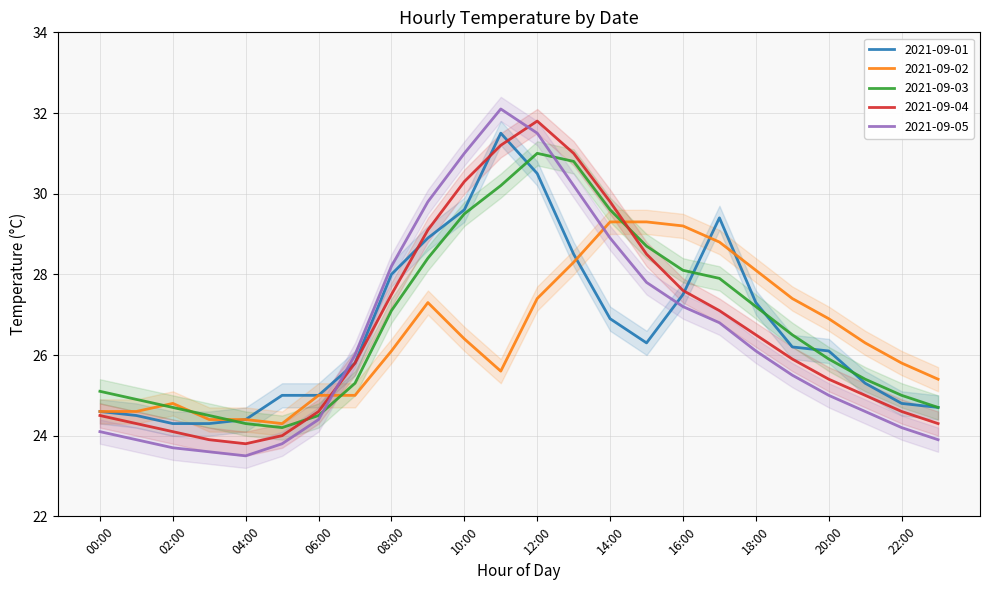

What is the sum of the 2021-09-05 values at 03:00 and 11:00?

55.7